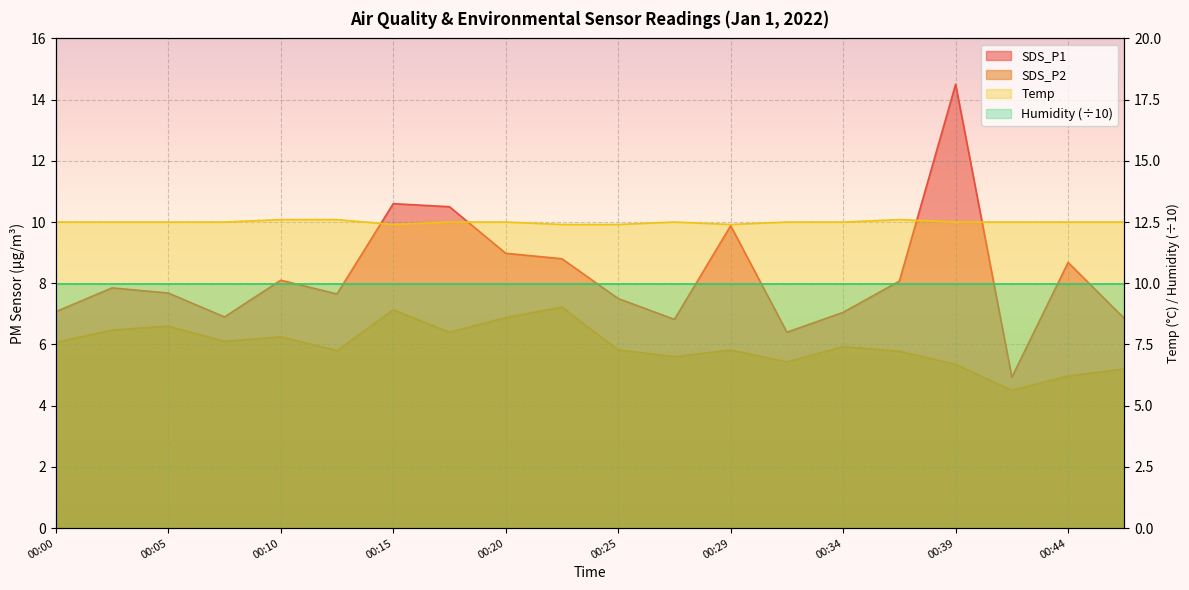

In SDS_P1, how many points are higher than both neighbors (excluding endpoints)?

6